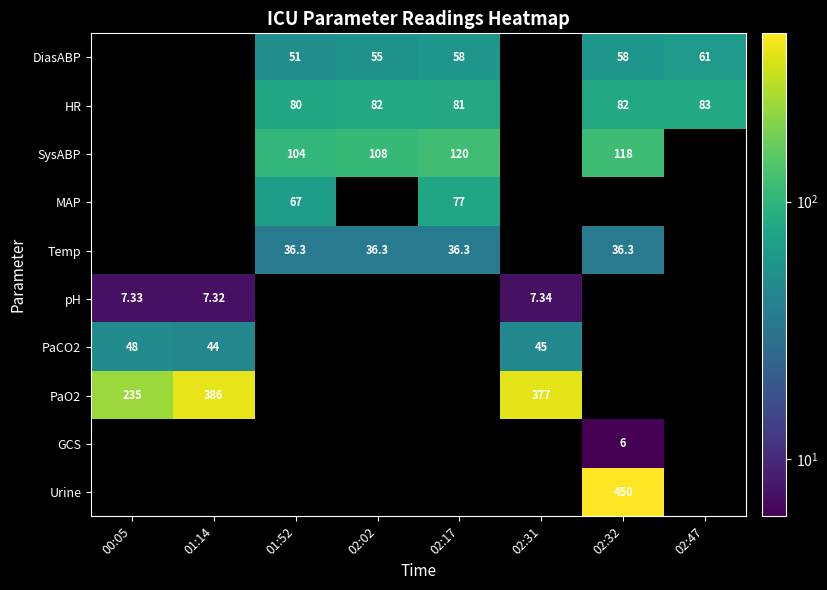

Between 00:05 and 02:31, which series saw the biggest shift?

PaO2